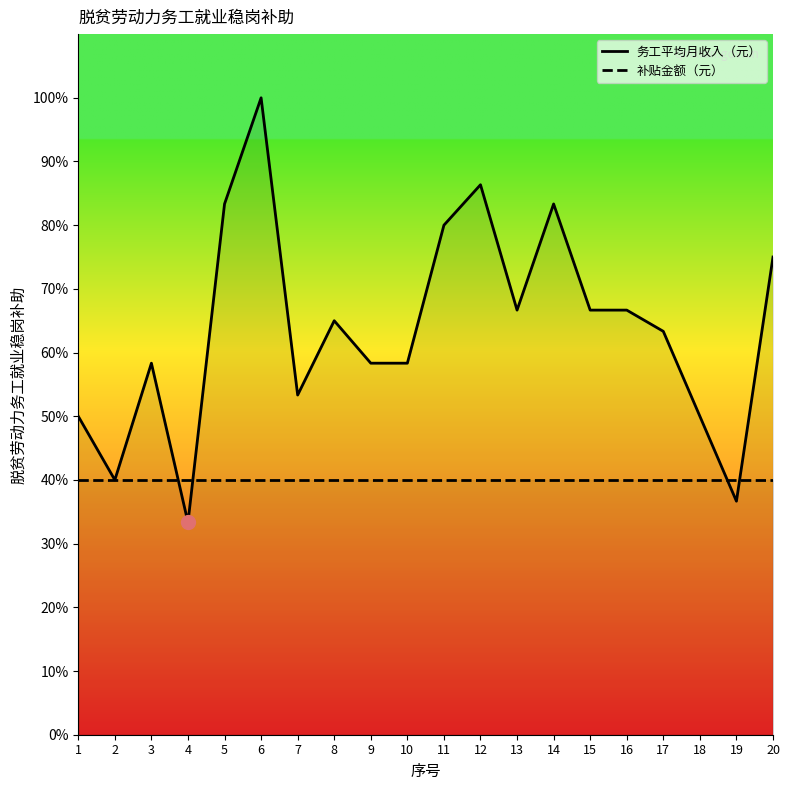

At 11, list the series in order from smallest to largest.

补贴金额（元）, 务工平均月收入（元）